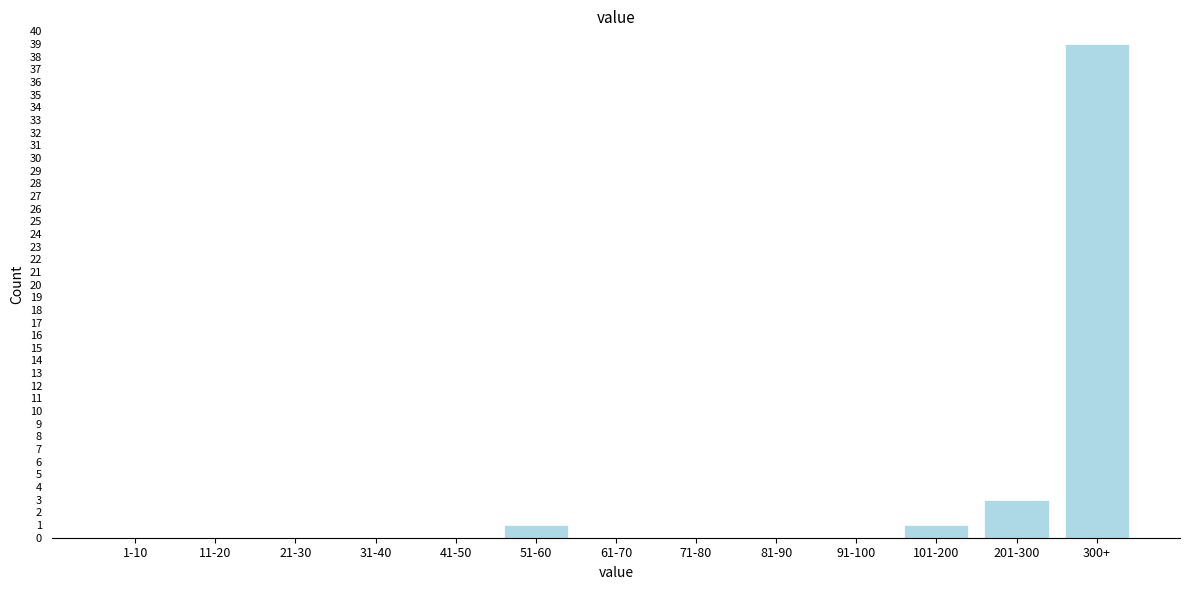

Reading left to right, what are all the values shown in this chart?

1-10=0	11-20=0	21-30=0	31-40=0	41-50=0	51-60=1	61-70=0	71-80=0	81-90=0	91-100=0	101-200=1	201-300=3	300+=39